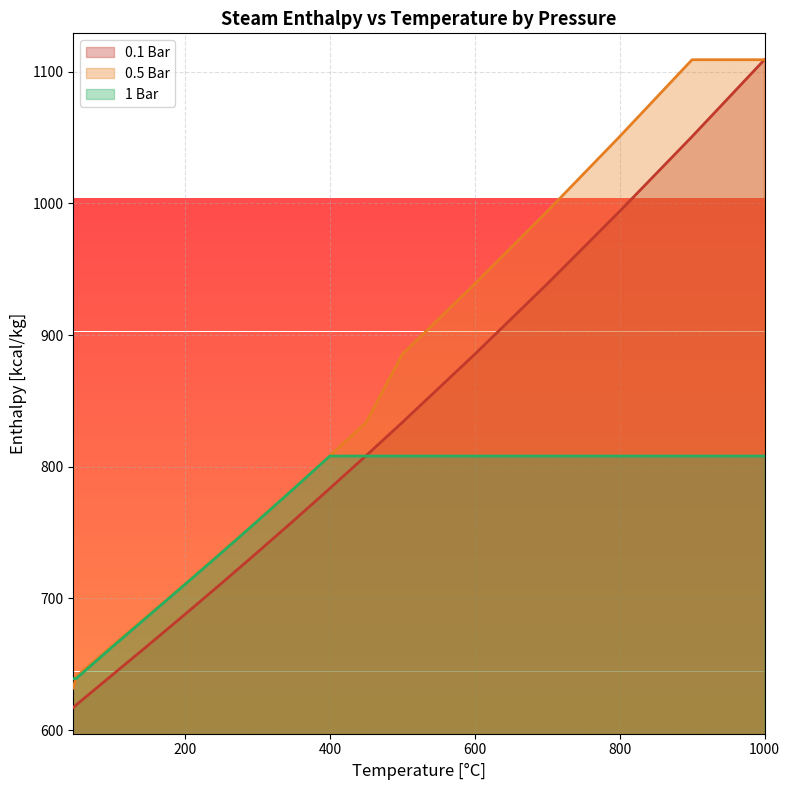

Which series has the largest total across all categories?

0.5 Bar